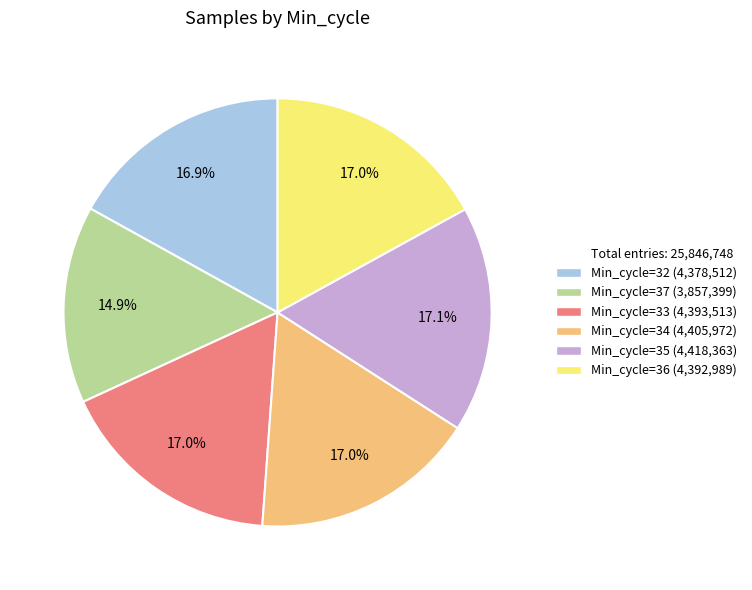

Does any single category account for the majority?

No